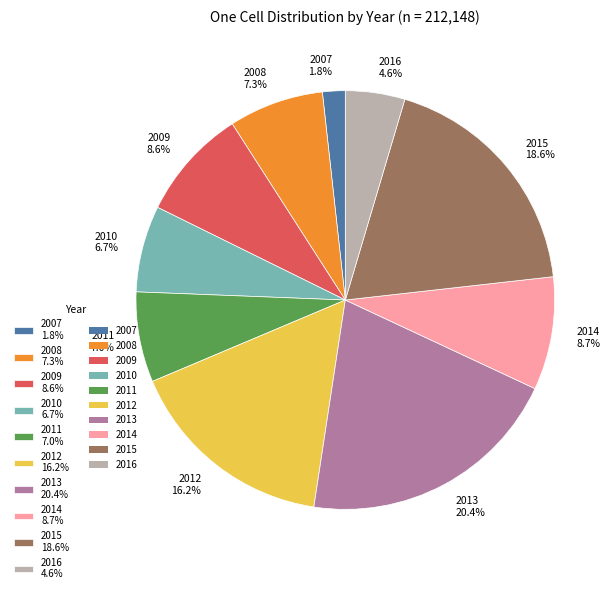

Is there any slice that represents more than half of the pie?

No